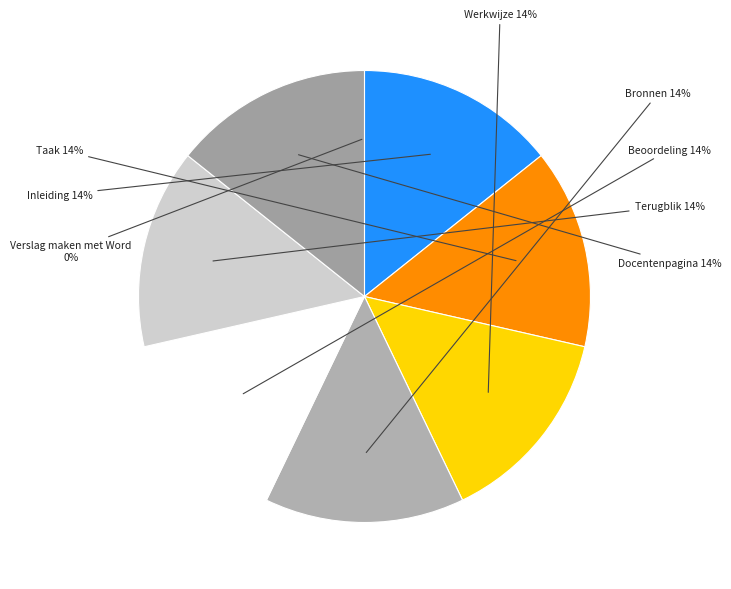

To the nearest percent, what portion does Werkwijze represent?

14%